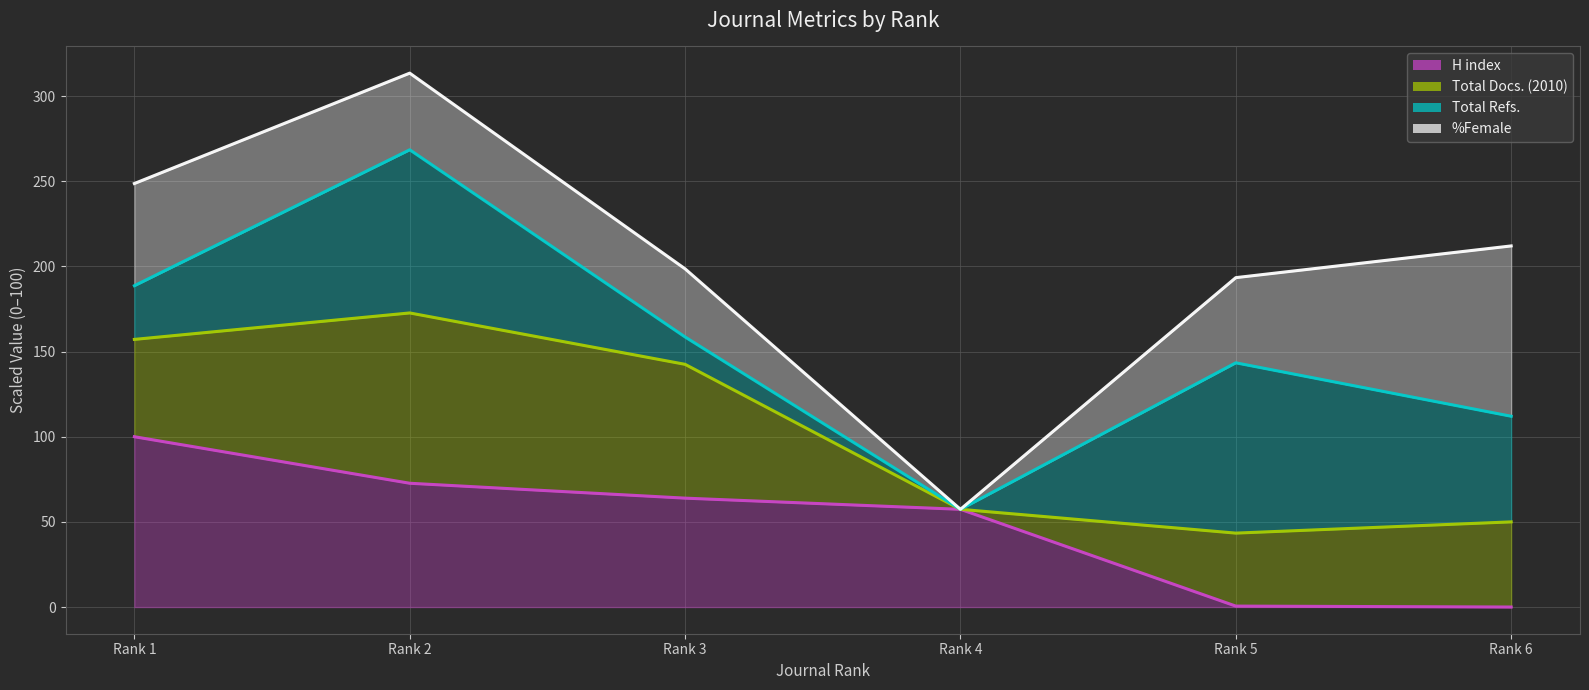

What is the maximum value shown in the chart?

313.5